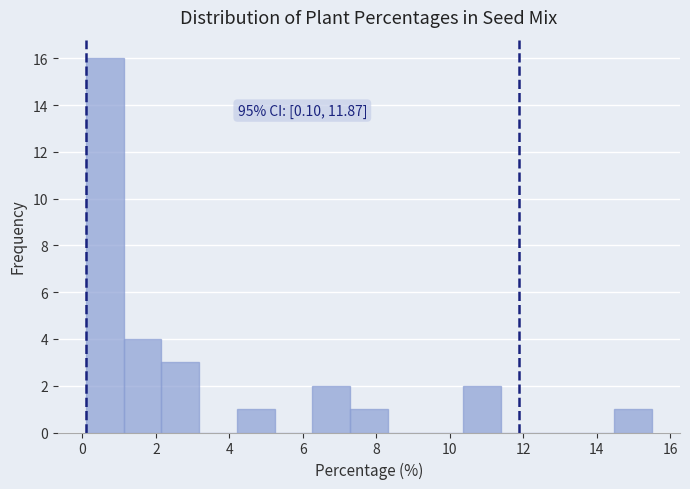

Which range on the x-axis has the tallest bar?

0.2 to 1.2